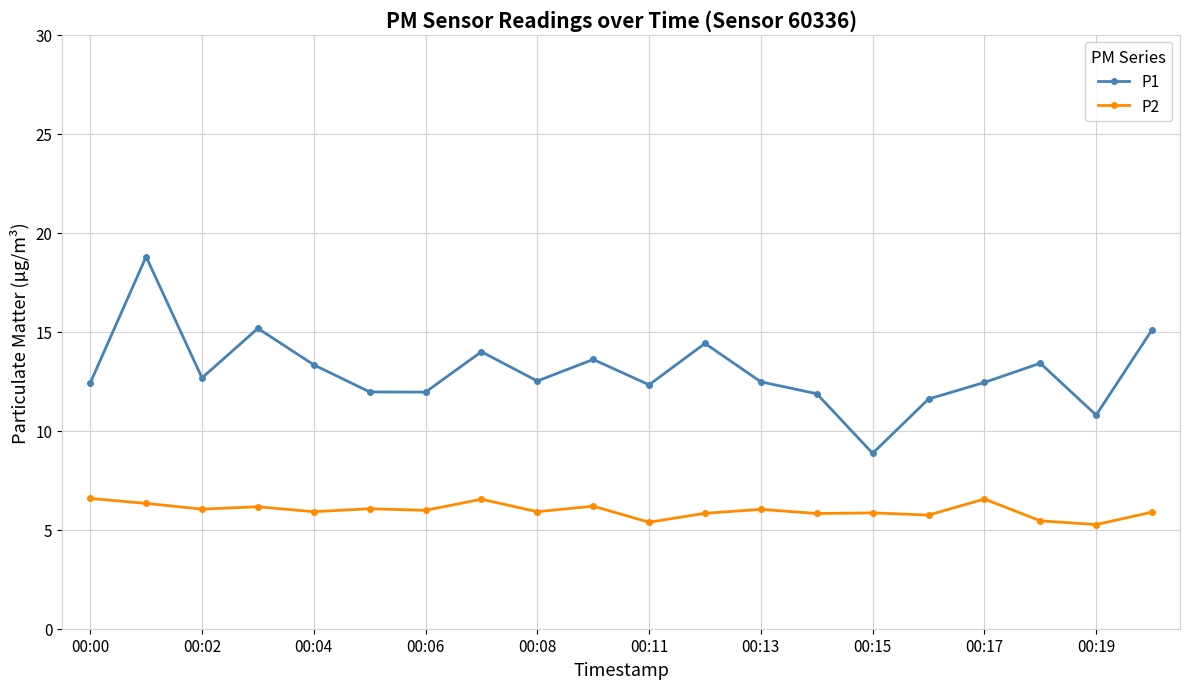

Which series has the widest spread of values?

P1